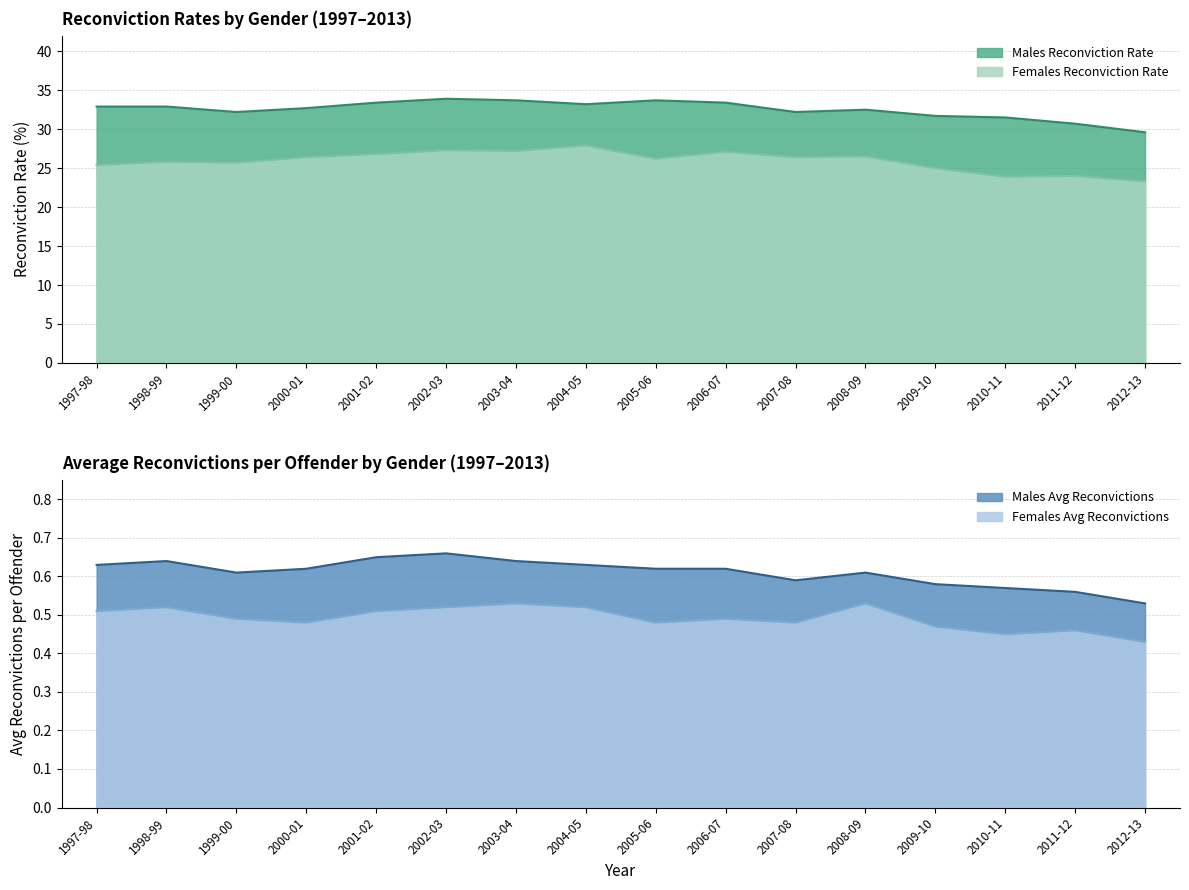

What is the minimum value for Males Reconviction Rate?

29.6